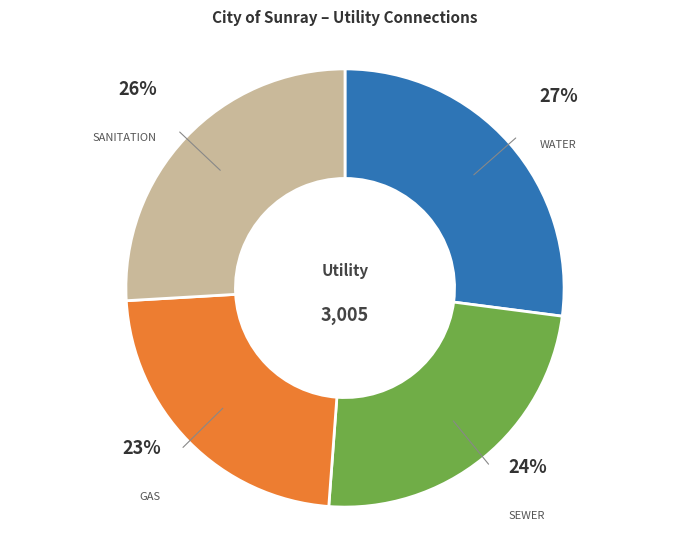

Count the number of slices in the pie.

4